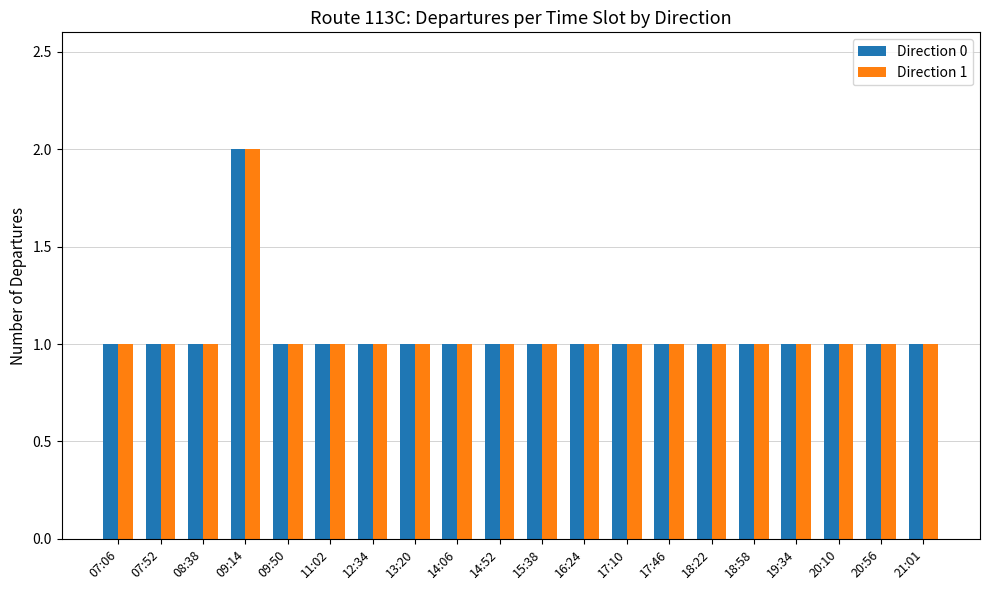

True or false: Direction 0 has a value of 1 at 15:38.

True